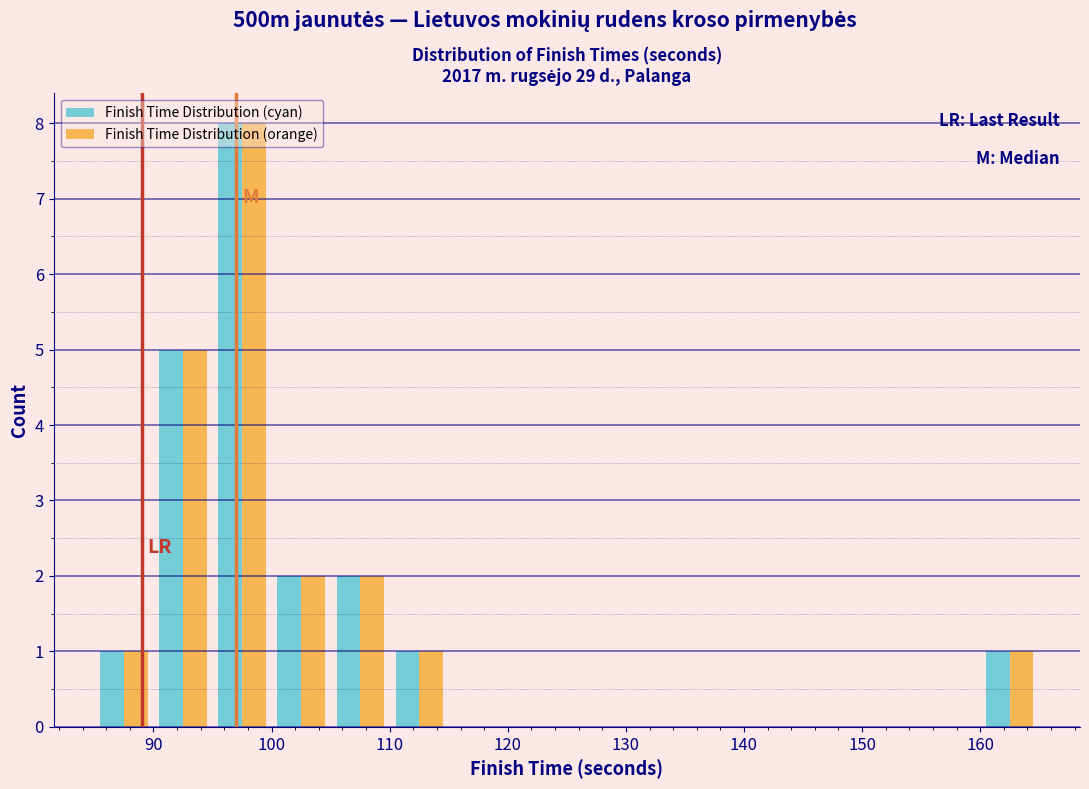

Reading left to right, list every range on the x-axis with the height of the bar of each series over it. The values are not printed on the chart, so give them approximately, as read against the axis.

85 to 90: Finish Time Distribution (cyan)=1	Finish Time Distribution (orange)=1
90 to 95: Finish Time Distribution (cyan)=5	Finish Time Distribution (orange)=5
95 to 100: Finish Time Distribution (cyan)=8	Finish Time Distribution (orange)=8
100 to 105: Finish Time Distribution (cyan)=2	Finish Time Distribution (orange)=2
105 to 110: Finish Time Distribution (cyan)=2	Finish Time Distribution (orange)=2
110 to 115: Finish Time Distribution (cyan)=1	Finish Time Distribution (orange)=1
115 to 120: Finish Time Distribution (cyan)=0	Finish Time Distribution (orange)=0
120 to 125: Finish Time Distribution (cyan)=0	Finish Time Distribution (orange)=0
125 to 130: Finish Time Distribution (cyan)=0	Finish Time Distribution (orange)=0
130 to 135: Finish Time Distribution (cyan)=0	Finish Time Distribution (orange)=0
135 to 140: Finish Time Distribution (cyan)=0	Finish Time Distribution (orange)=0
140 to 145: Finish Time Distribution (cyan)=0	Finish Time Distribution (orange)=0
145 to 150: Finish Time Distribution (cyan)=0	Finish Time Distribution (orange)=0
150 to 155: Finish Time Distribution (cyan)=0	Finish Time Distribution (orange)=0
155 to 160: Finish Time Distribution (cyan)=0	Finish Time Distribution (orange)=0
160 to 165: Finish Time Distribution (cyan)=1	Finish Time Distribution (orange)=1